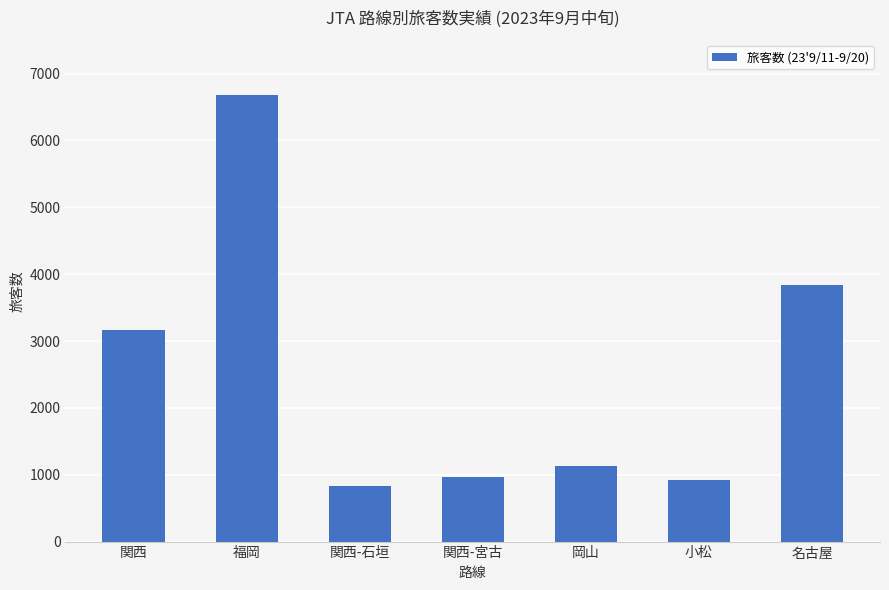

Reading right to left, extract all data points from this chart.

名古屋=3834	小松=920	岡山=1135	関西-宮古=961	関西-石垣=829	福岡=6683	関西=3171